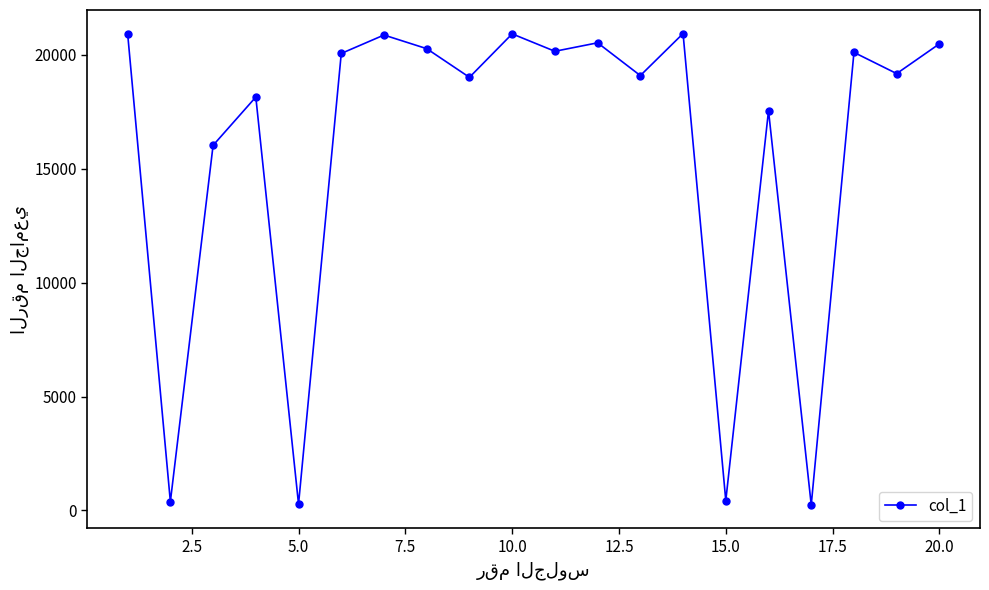

What is the sum of all values?

315694